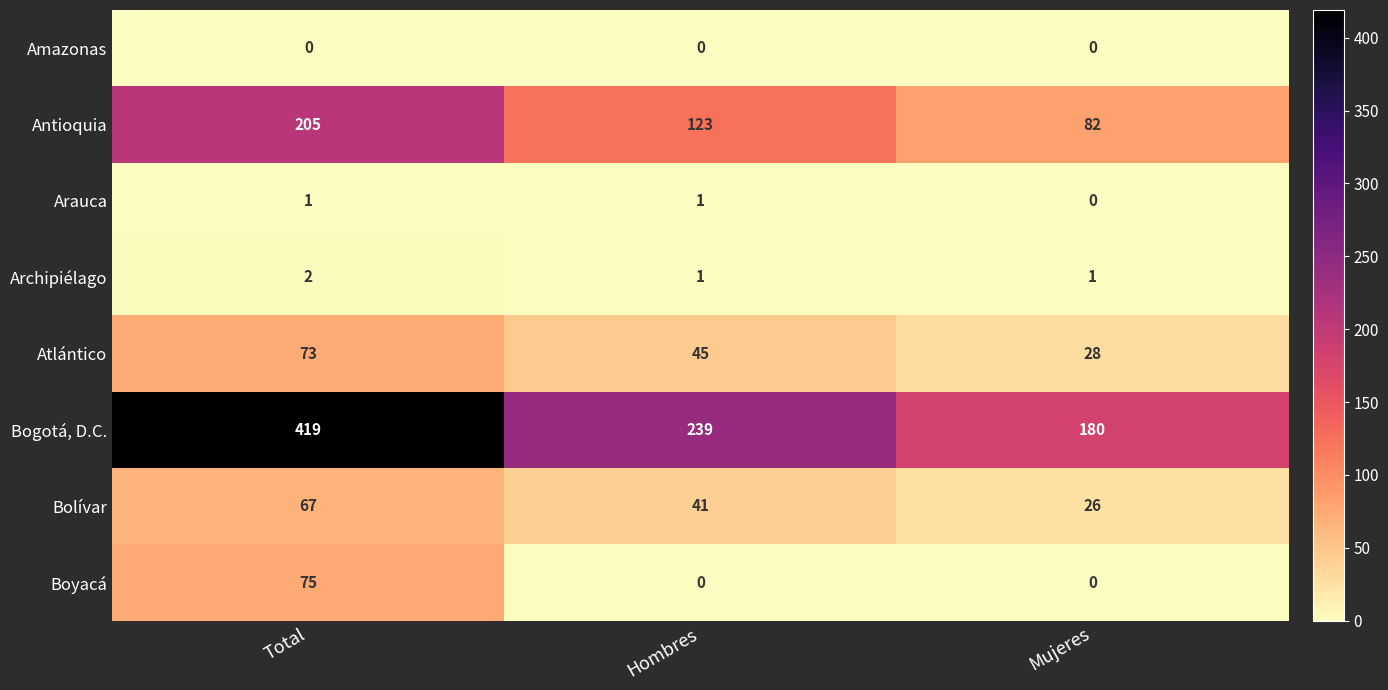

Reading left to right, extract all data points from this chart.

Amazonas: 0	0	0
Antioquia: 205	123	82
Arauca: 1	1	0
Archipiélago: 2	1	1
Atlántico: 73	45	28
Bogotá, D.C.: 419	239	180
Bolívar: 67	41	26
Boyacá: 75	0	0